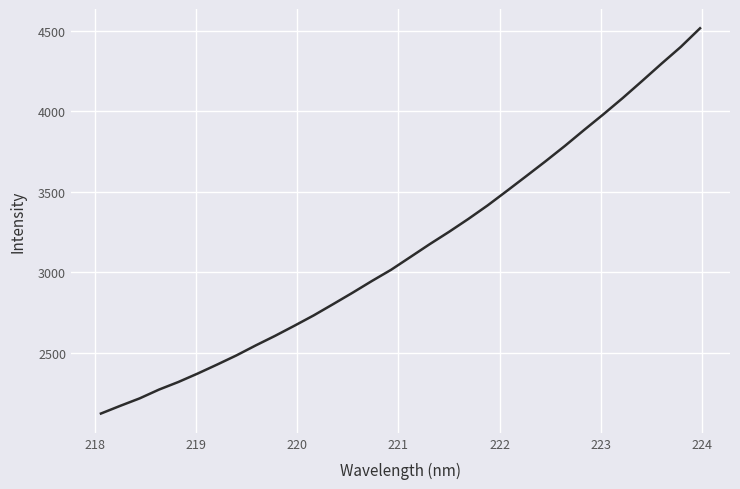

What is the greatest value displayed?

4514.7